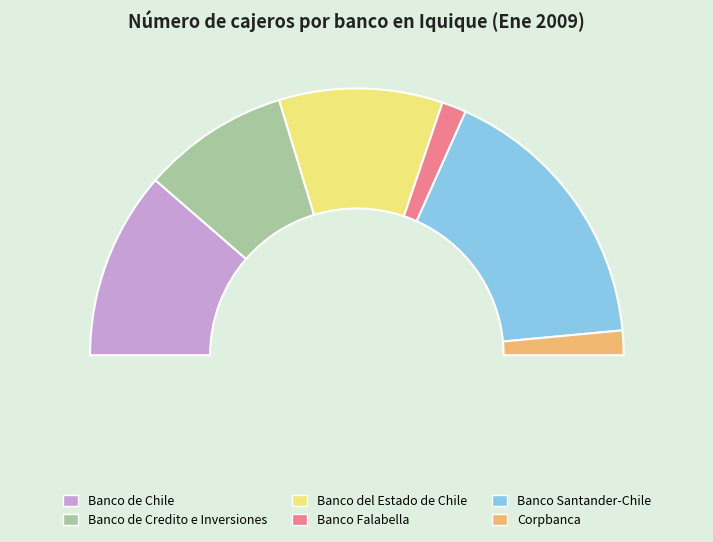

True or false: Banco Santander-Chile accounts for 27% of the total.

False